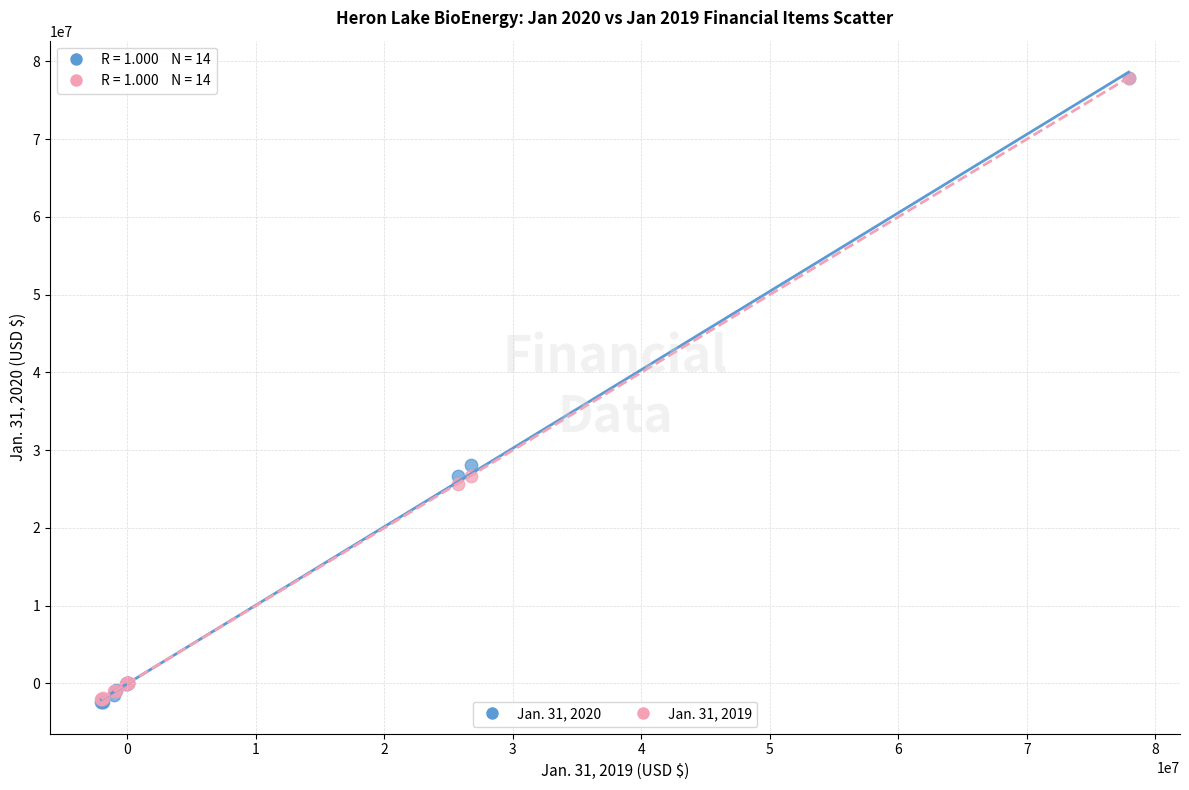

What are all the series names shown in the legend?

Jan. 31, 2020, Jan. 31, 2019